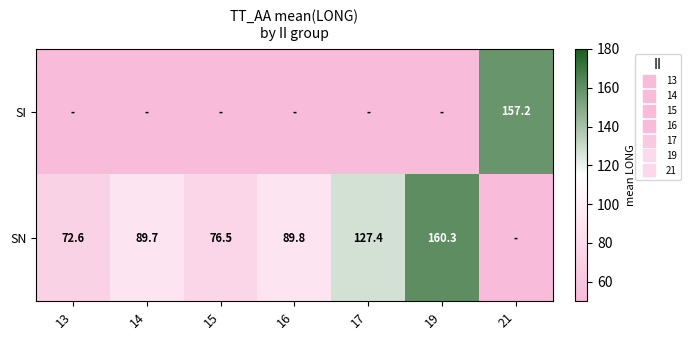

At how many categories does at least one series exceed 50?

7